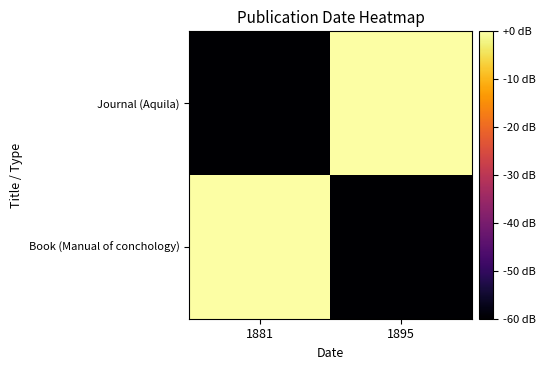

Reading left to right, what are all the values shown in this chart?

Journal (Aquila): 1881=-60	1895=0
Book (Manual of conchology): 1881=0	1895=-60